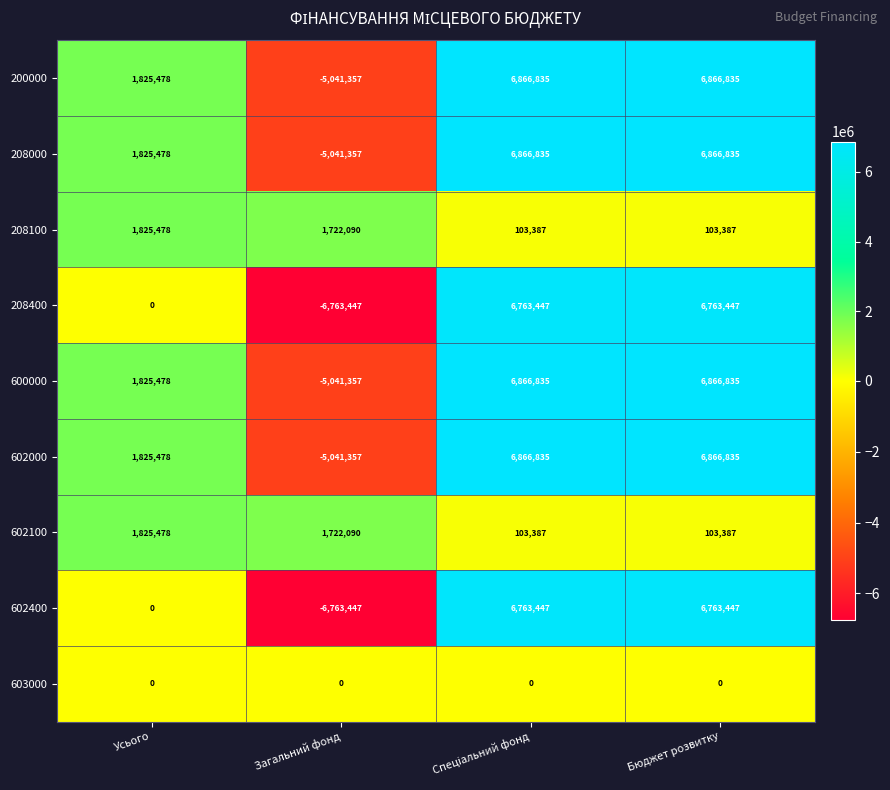

What is the spread (max minus min) of values at Бюджет розвитку?

6866835